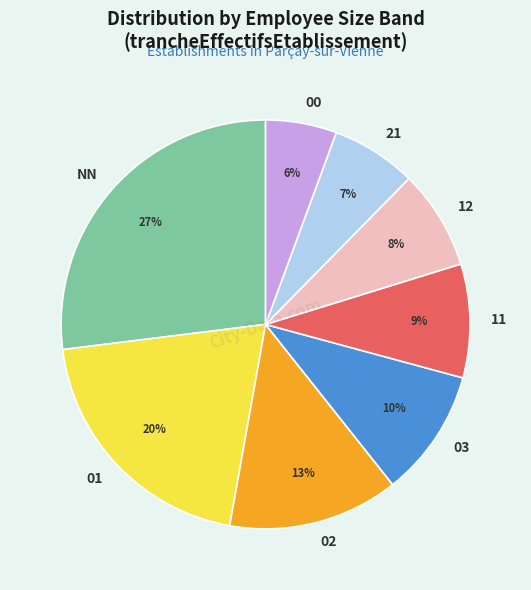

Count the number of slices in the pie.

8